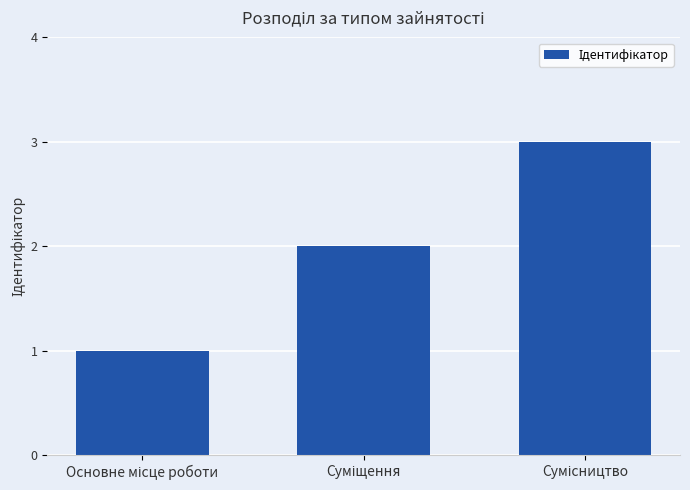

What is the sum of all values?

6